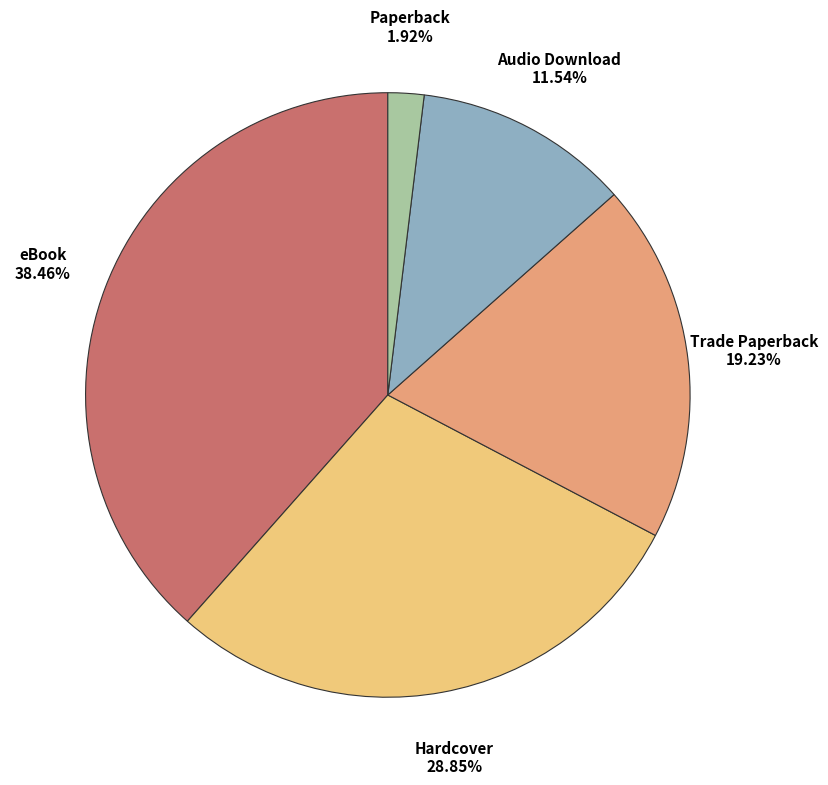

Does any single category account for the majority?

No